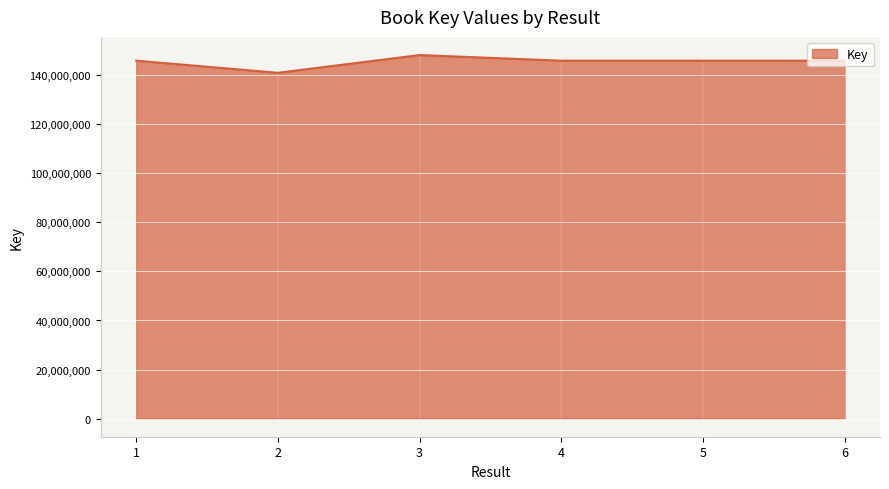

At which category does the chart reach its peak across all series?

3